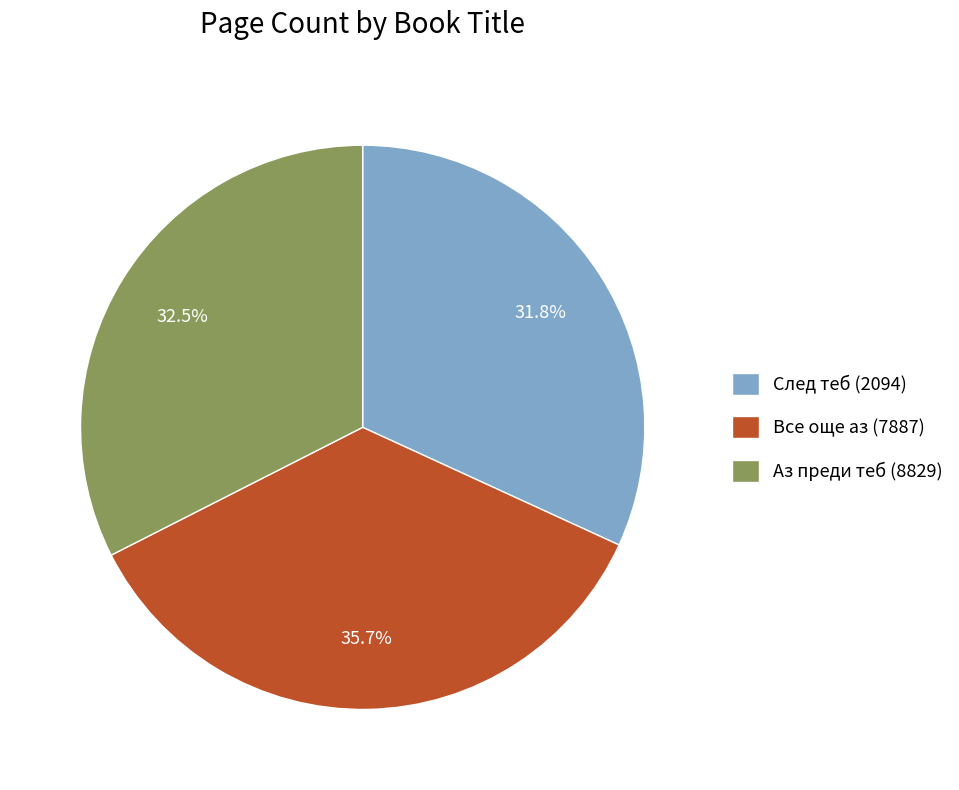

Does any single category account for the majority?

No